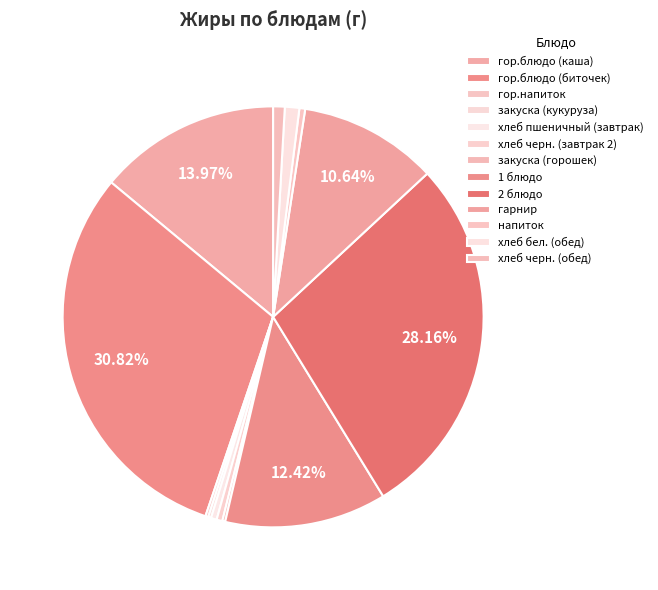

Which slice is the largest?

гор.блюдо (биточек)